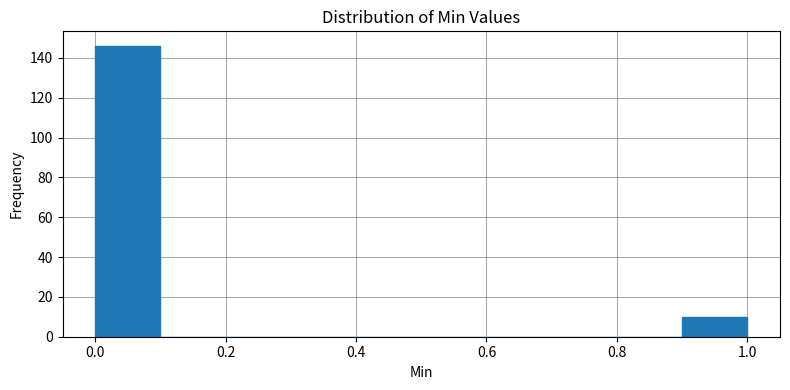

What is the height of the bar covering 0.9 to 1.0 on the x-axis? The values are not printed on the chart, so give them approximately, as read against the axis.

10